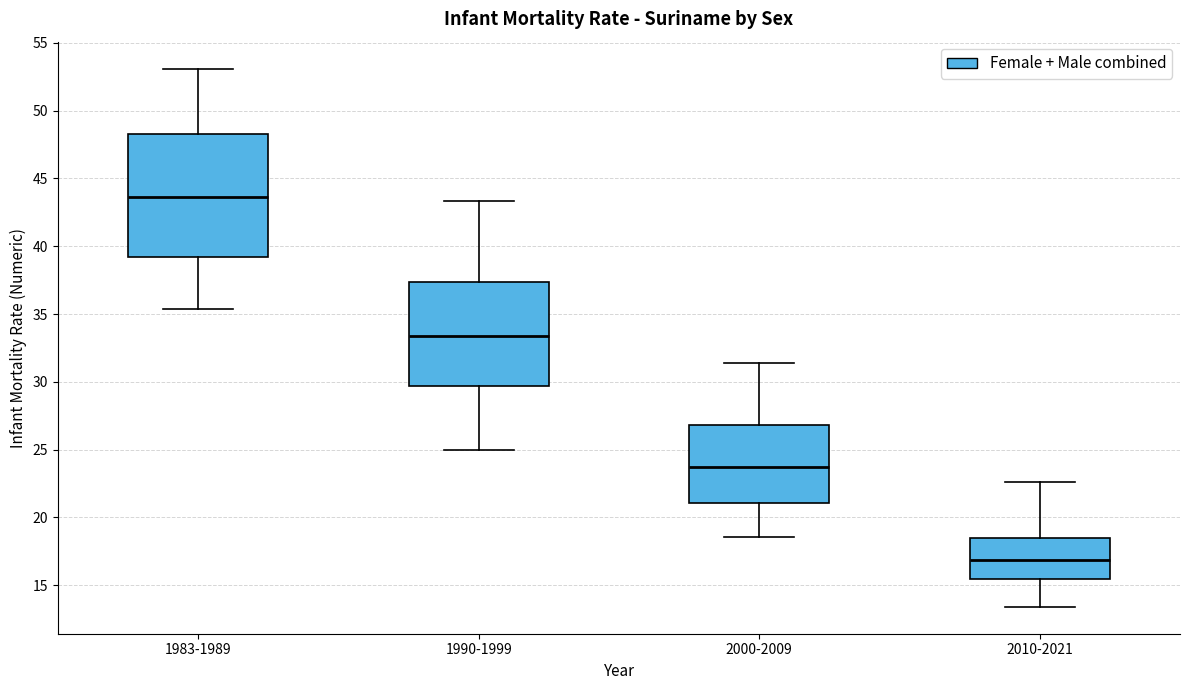

Reading left to right, transcribe this box plot: for each box, give where its median line is, the range the box spans, and where its two whiskers end, as read against the y-axis. The values are not printed on the chart, so give them approximately, as read against the axis.

1983-1989: median 43.5, box 39.0 to 48.5, whiskers 35.5 to 53.0
1990-1999: median 33.5, box 29.5 to 37.5, whiskers 25.0 to 43.5
2000-2009: median 23.5, box 21.0 to 27.0, whiskers 18.5 to 31.5
2010-2021: median 17.0, box 15.5 to 18.5, whiskers 13.5 to 22.5